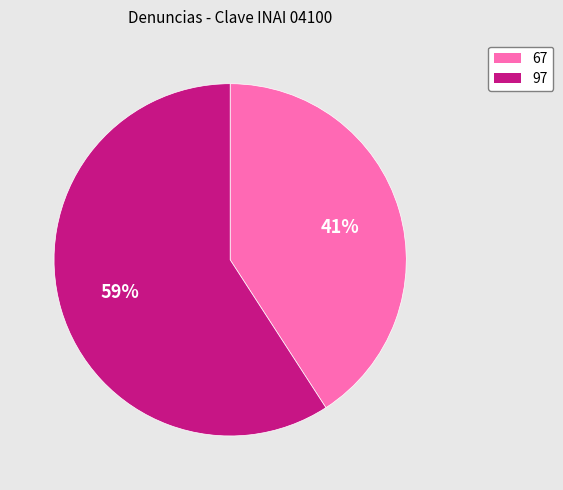

Is there any slice that represents more than half of the pie?

Yes